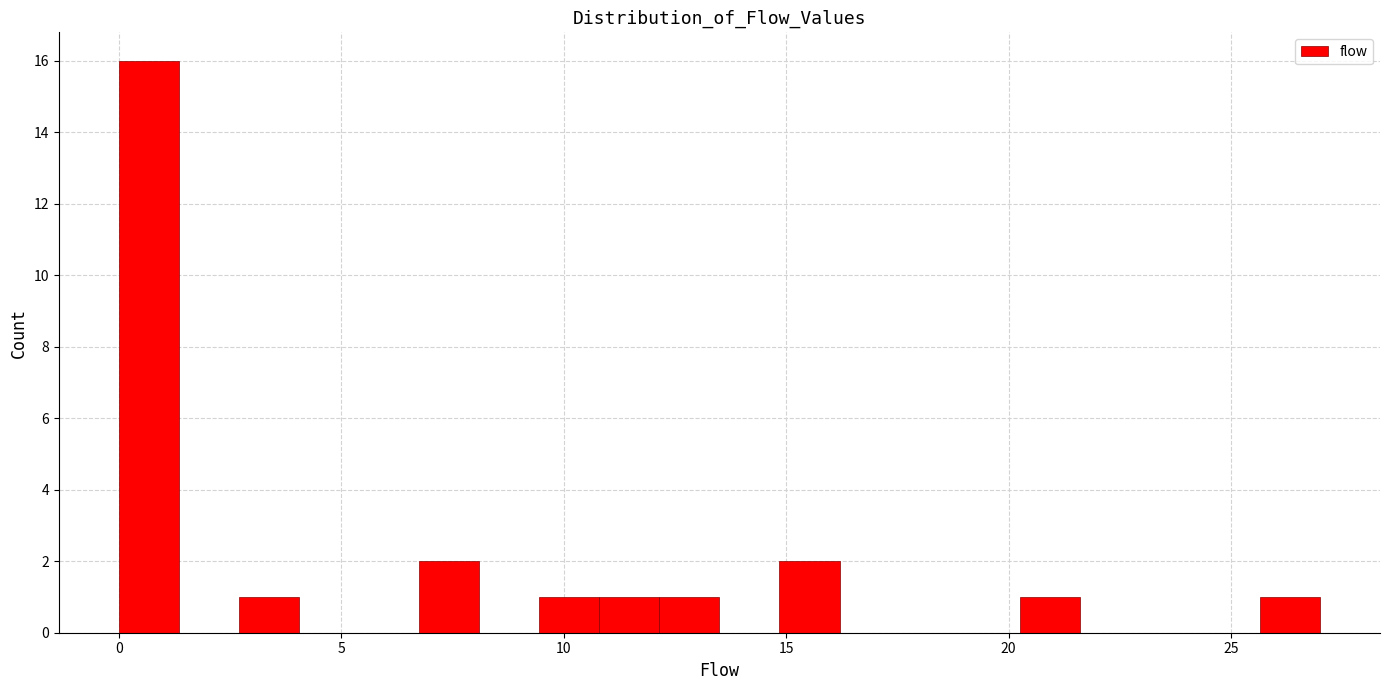

Read against the x-axis, roughly where is the centre of the tallest bar?

0.5